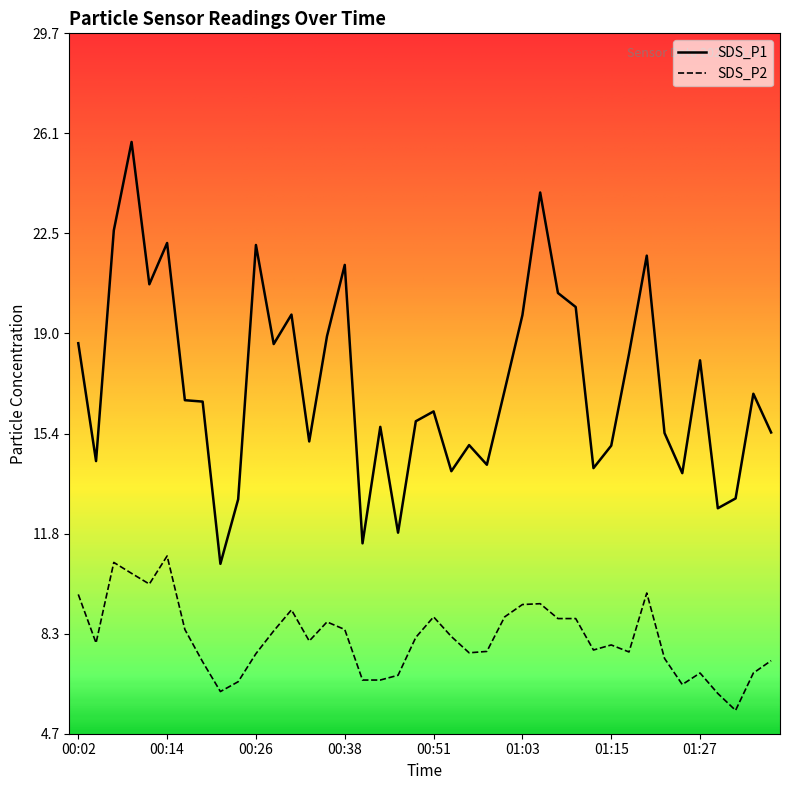

Does the chart have visible grid lines?

No